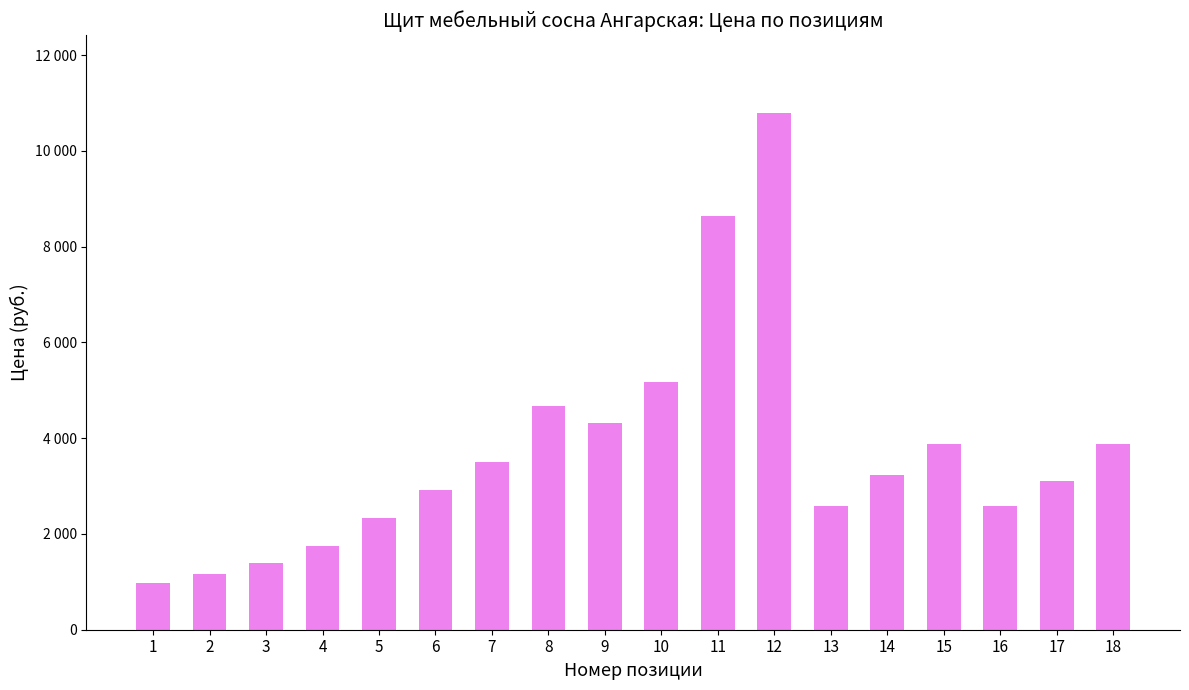

Does the chart contain any negative values?

No